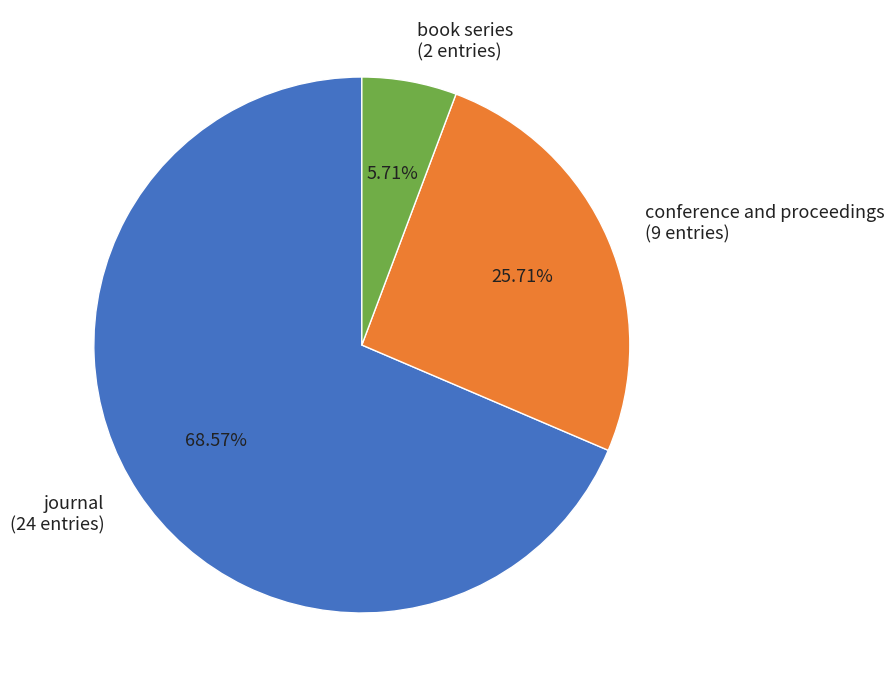

Between conference and proceedings and book series, which is larger?

conference and proceedings